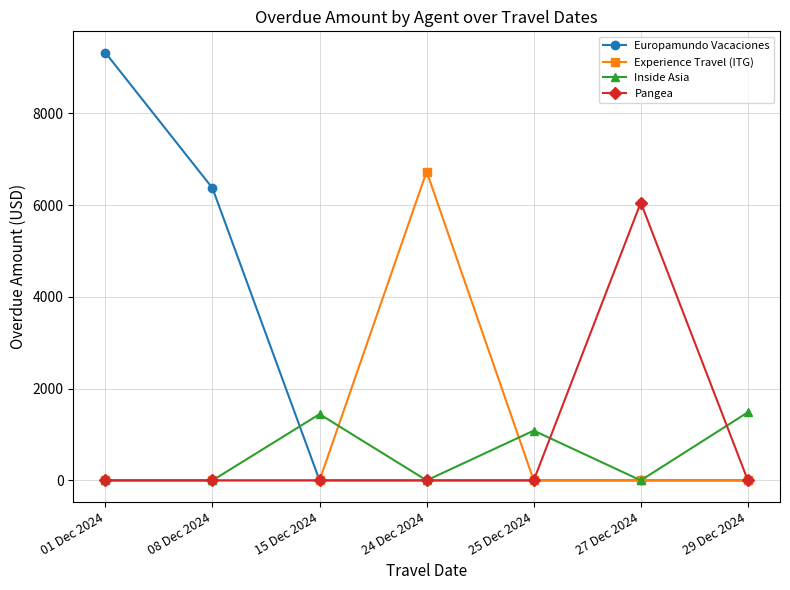

Which category has the highest value across all series?

01 Dec 2024